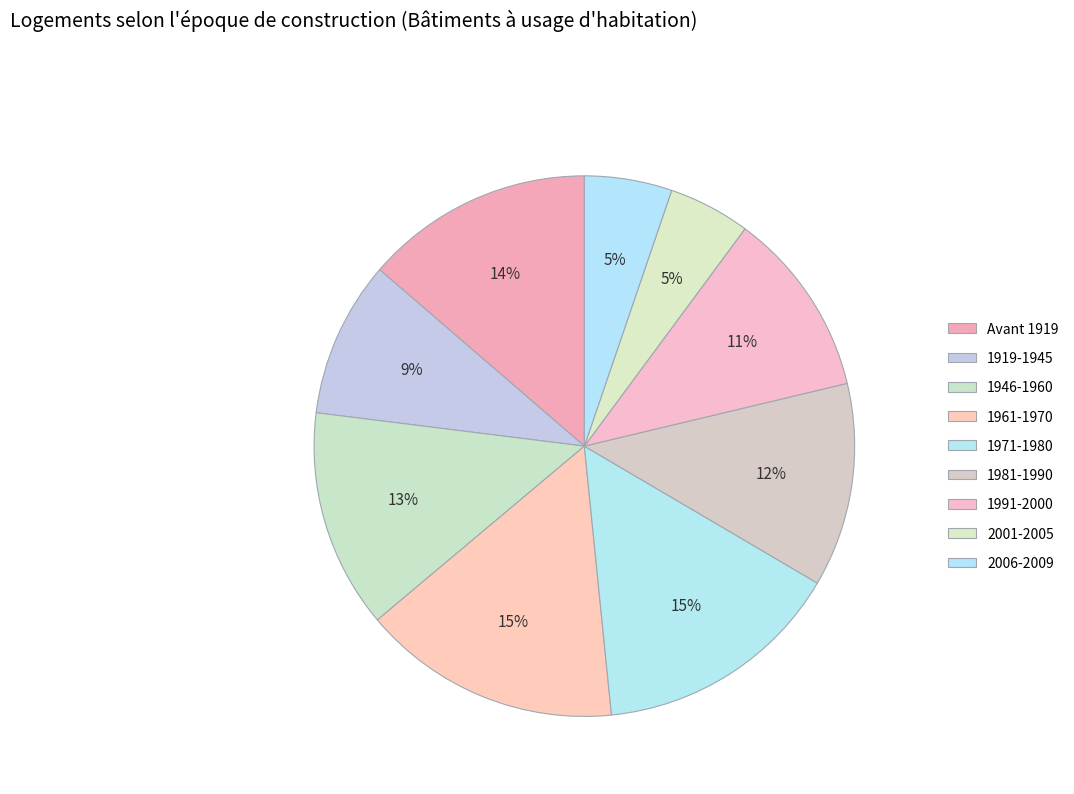

True or false: 1919-1945 accounts for 9% of the total.

True